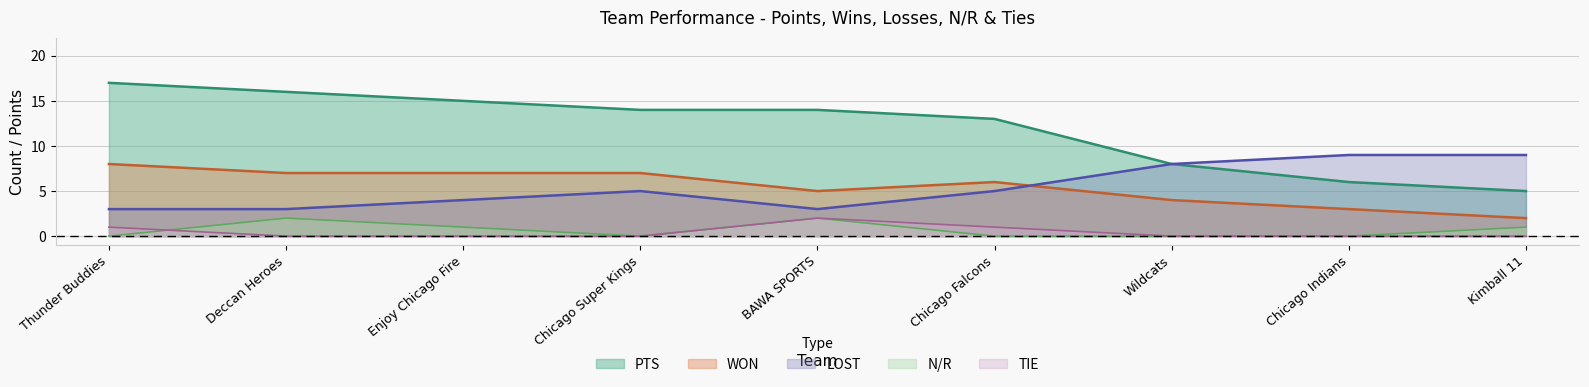

What is the sum of all WON values?

49